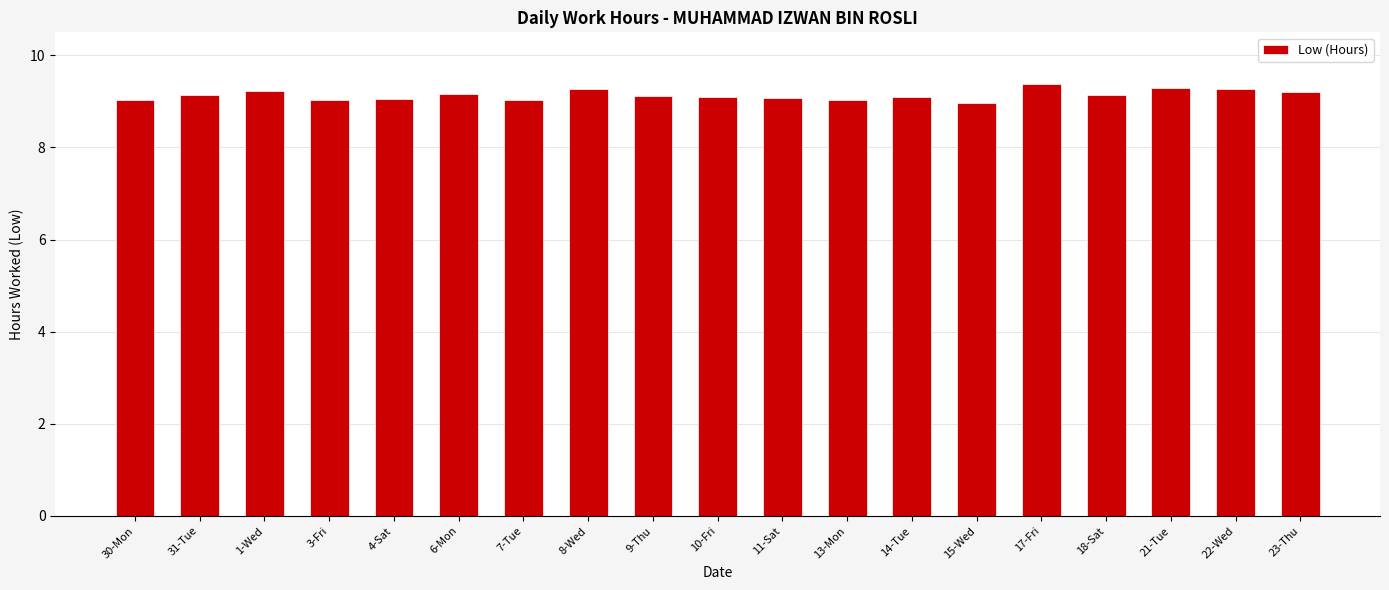

What is the maximum value shown in the chart?

9.4